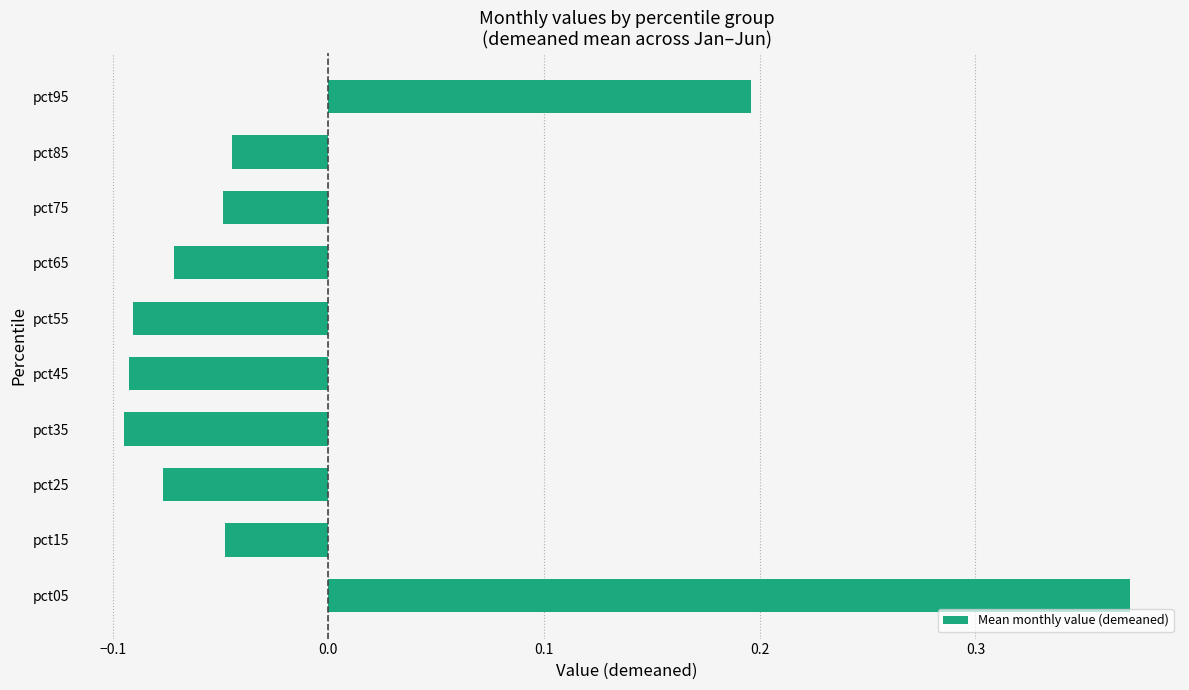

How many distinct data groups are displayed?

1